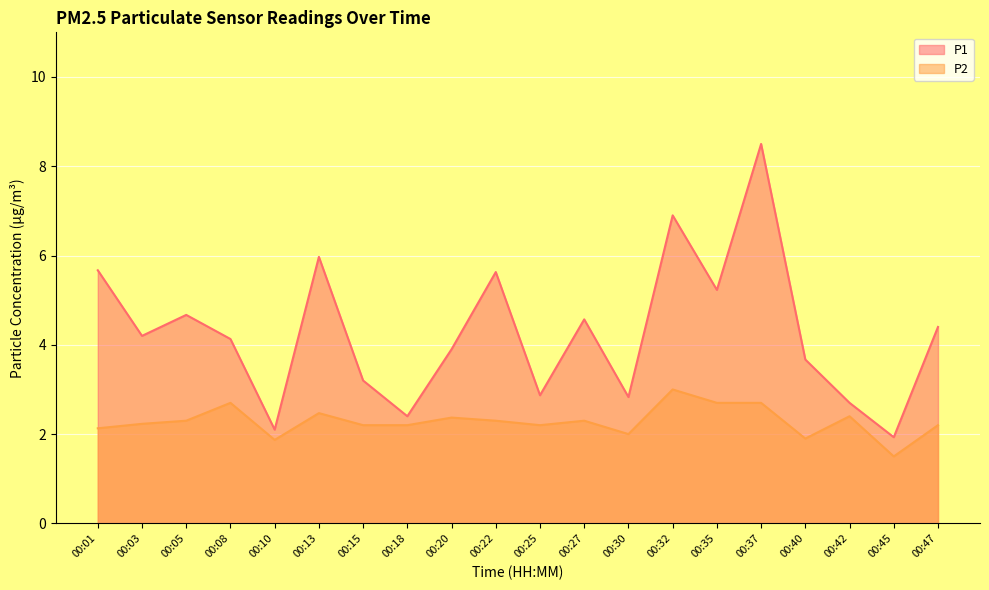

What is the difference between the highest and lowest values at 00:40?

1.8